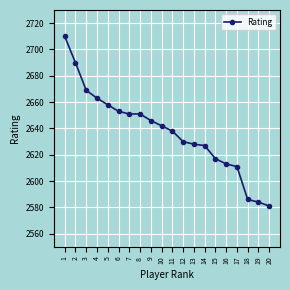

Which label corresponds to the smallest value in the chart?

20